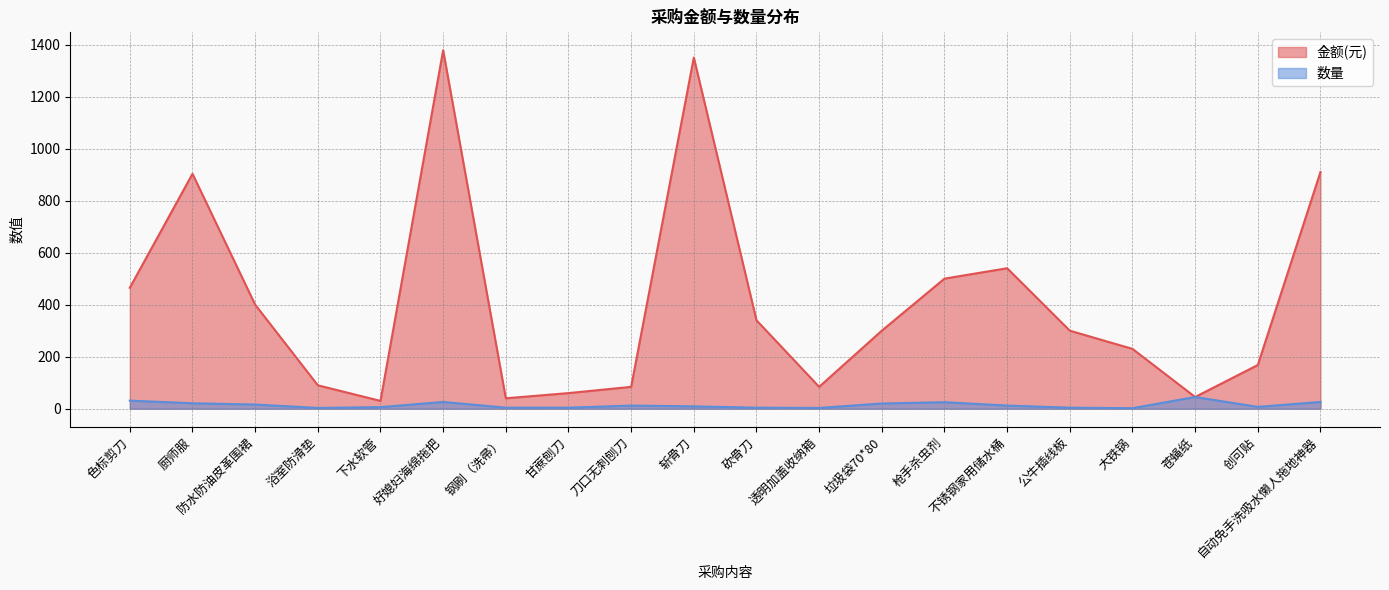

How many data points does each series have?

20